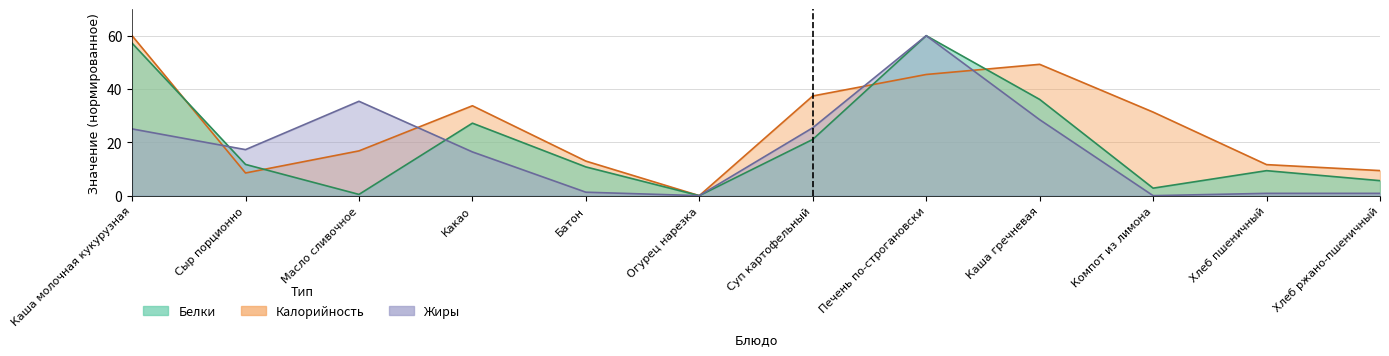

True or false: Белки has a value of 6.1 at Хлеб пшеничный.

False